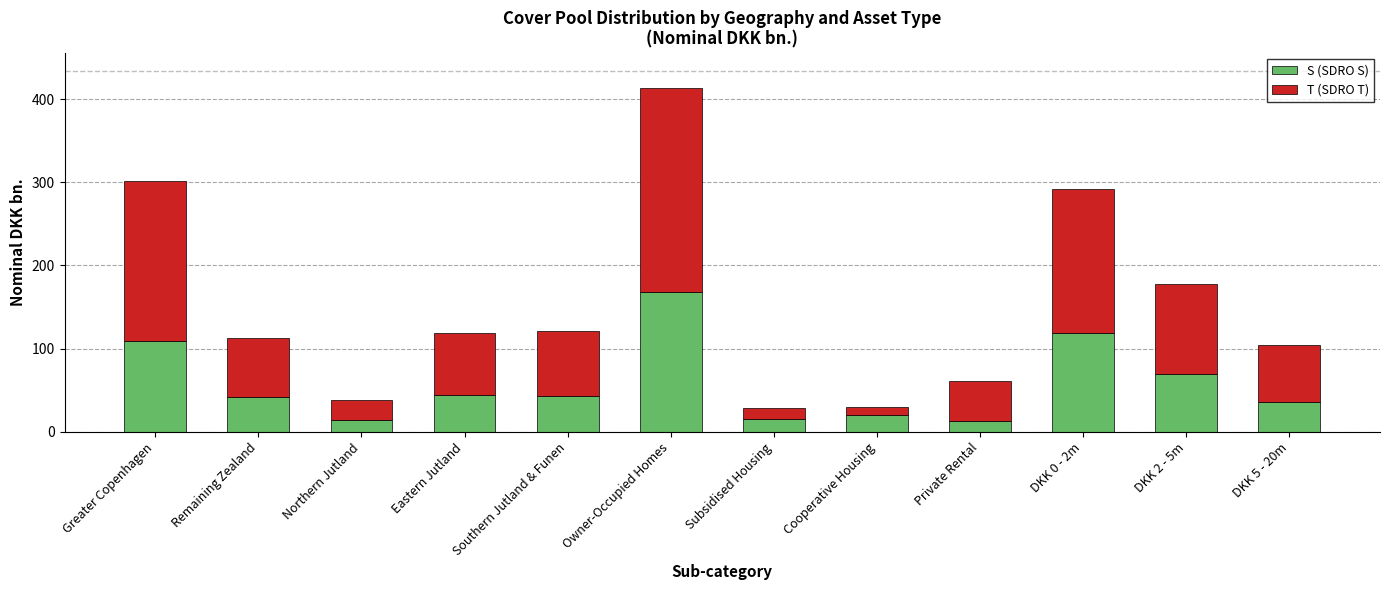

What is the total value across all series at DKK 5 - 20m?

104.5